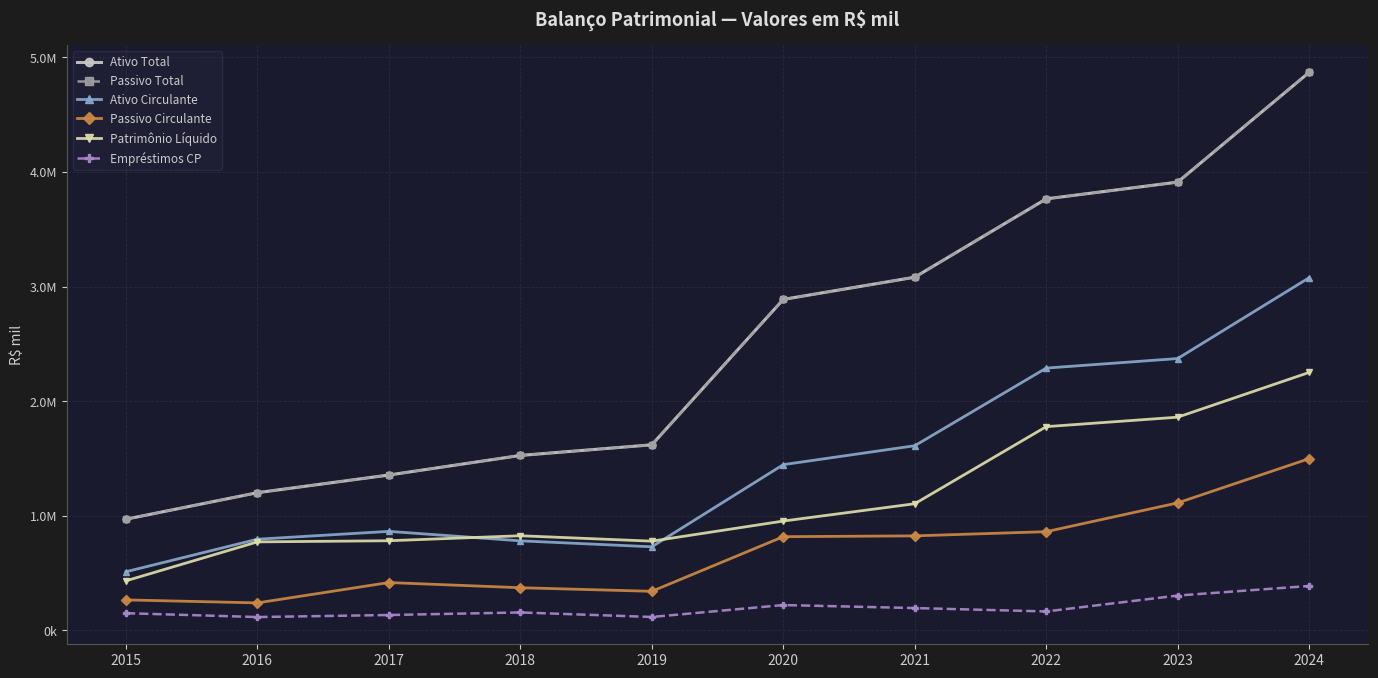

What are all the series names shown in the legend?

Ativo Total, Passivo Total, Ativo Circulante, Passivo Circulante, Patrimônio Líquido, Empréstimos CP